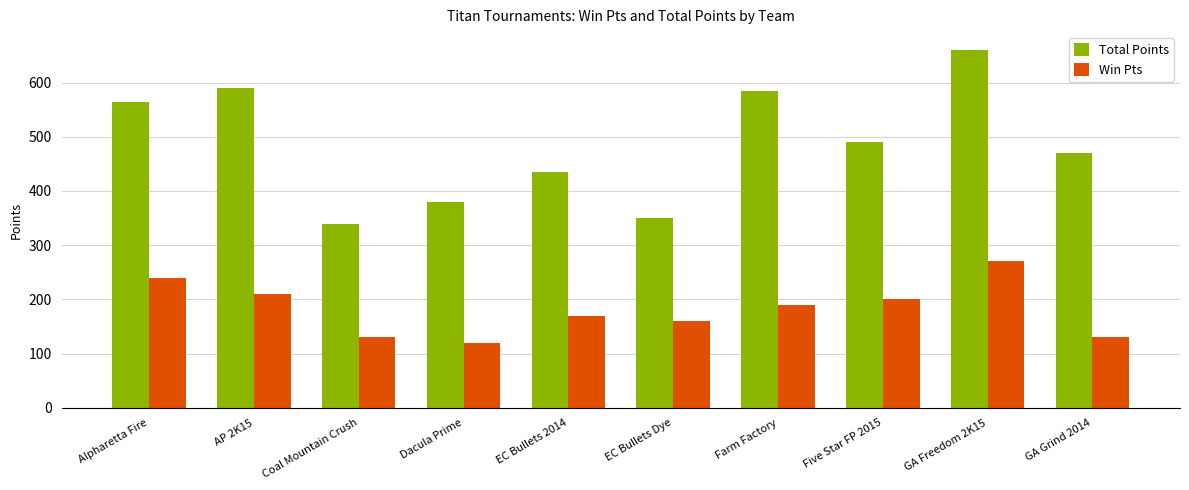

At which category is the sum across all series the highest?

GA Freedom 2K15